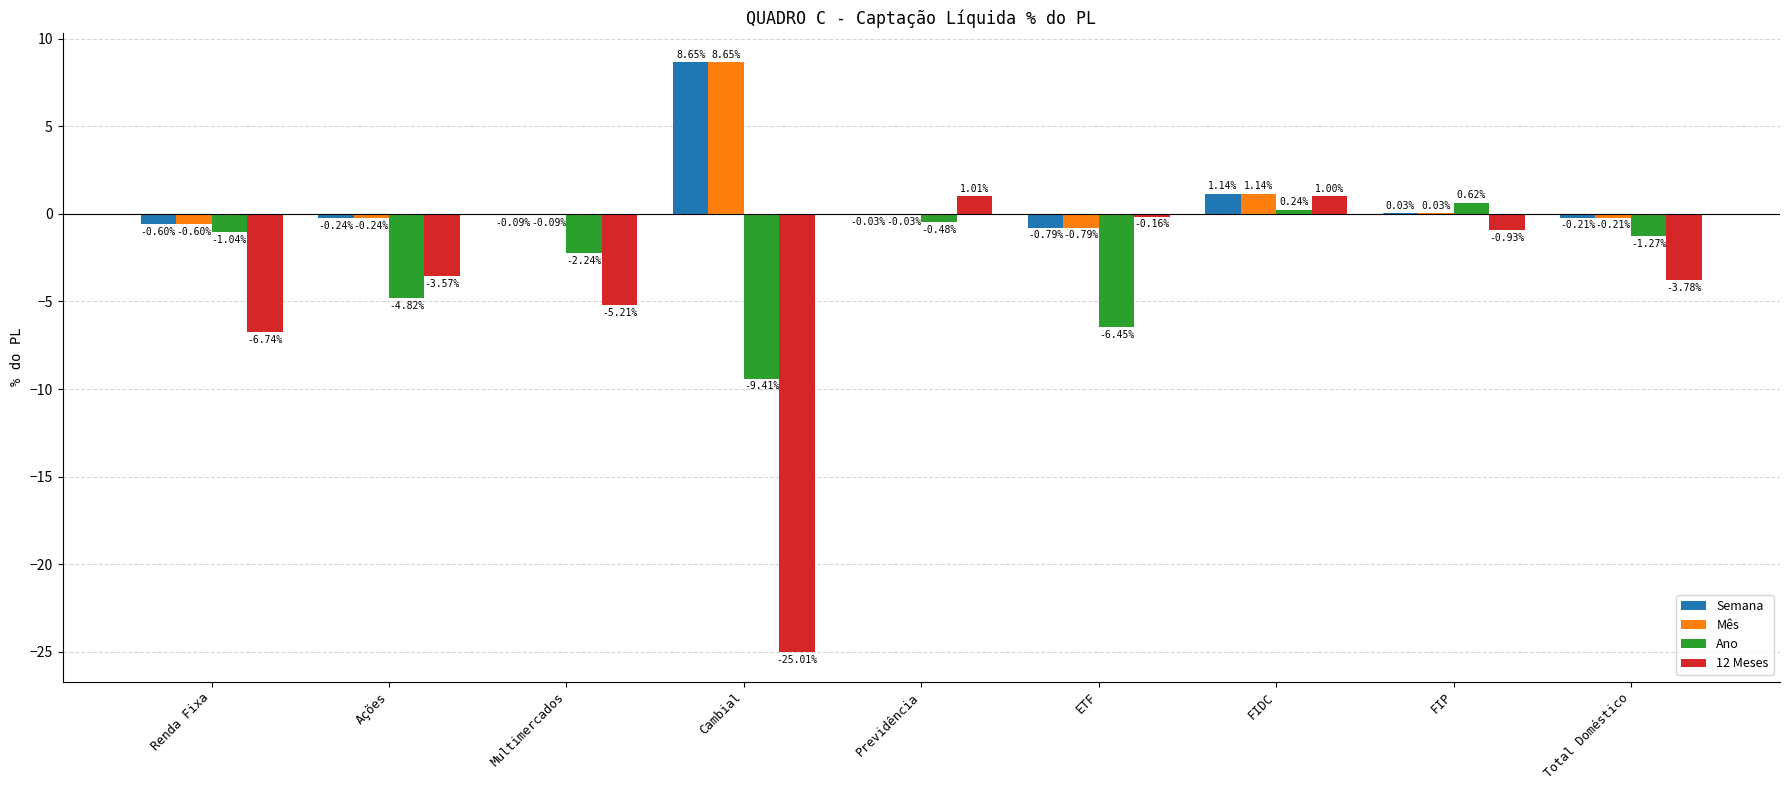

Where is Ano nearest to the value -4?

Ações